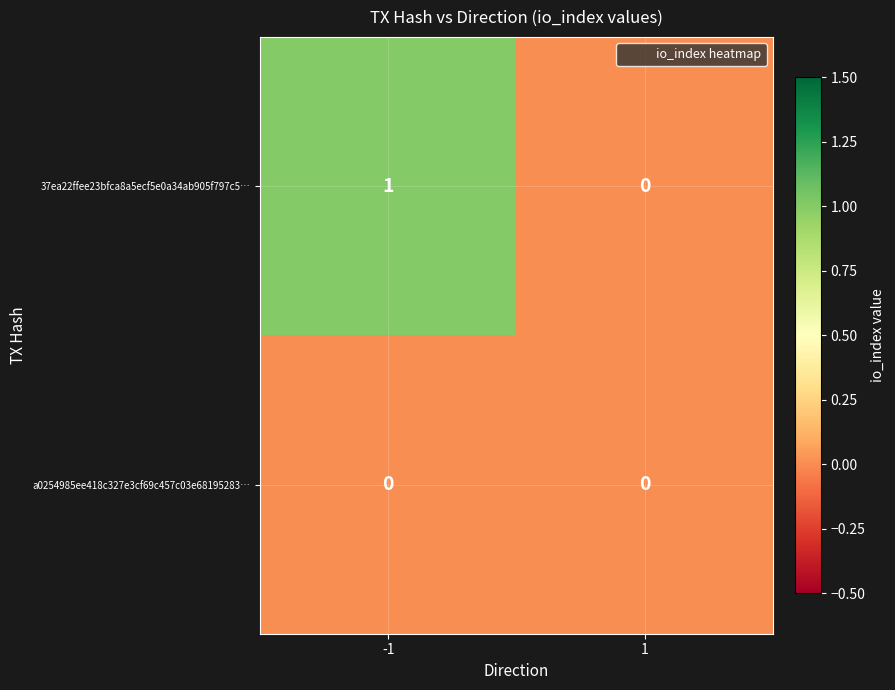

Rank the series by their average value, from highest to lowest.

37ea22ffee23bfca8a5ecf5e0a34ab905f797c5…, a0254985ee418c327e3cf69c457c03e68195283…